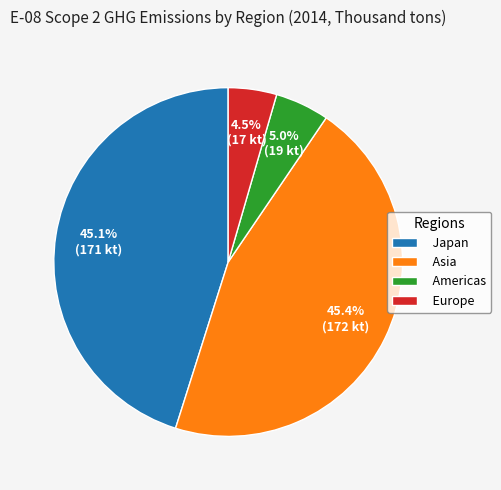

Which has a higher value, Americas or Europe?

Americas